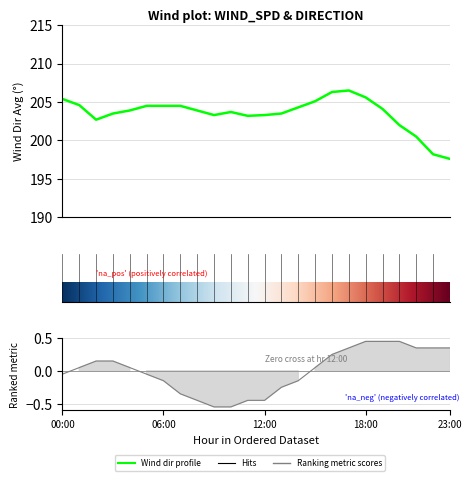

What position from the right is 02:00?

22